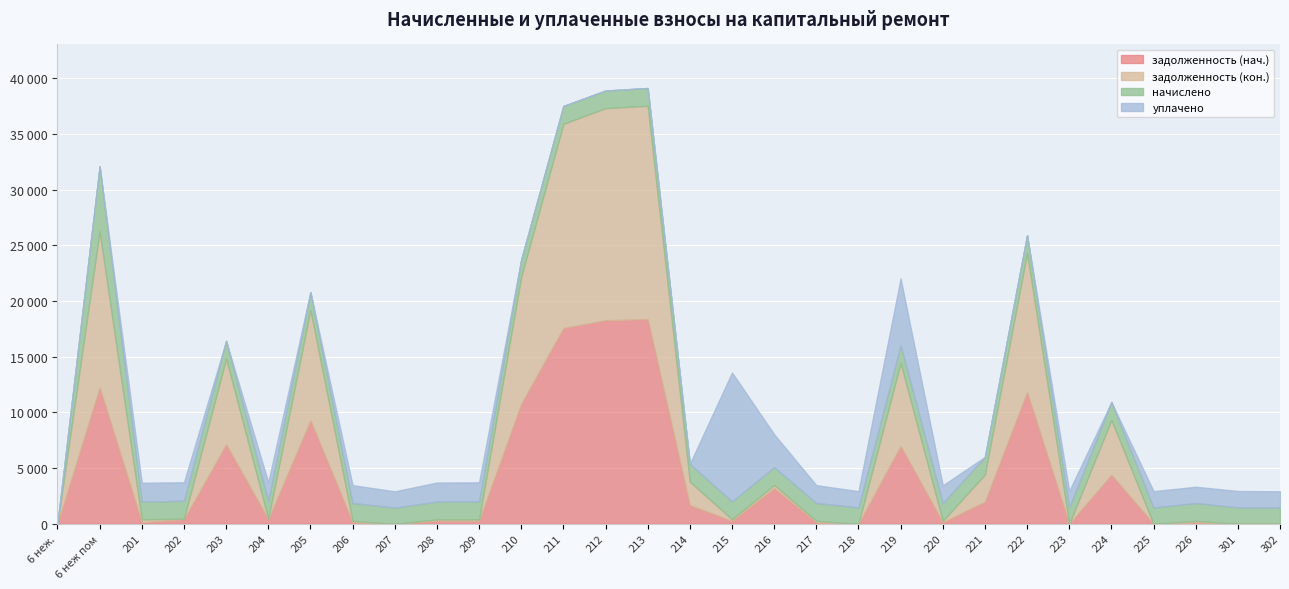

What is the difference between the second highest and second lowest values in the задолженность (кон.) series?

19037.9